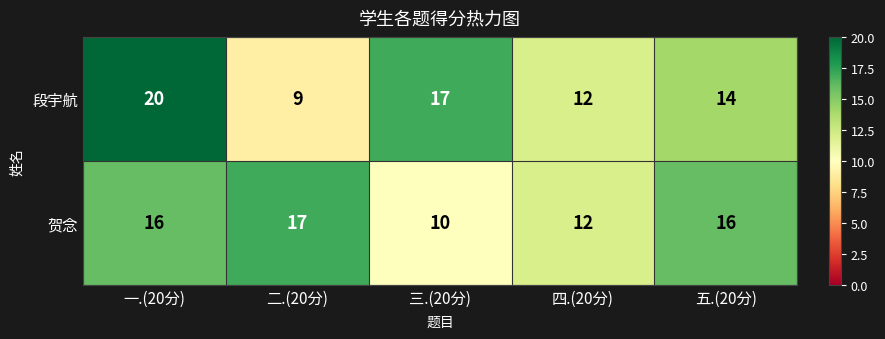

Count the number of data series in this chart.

2